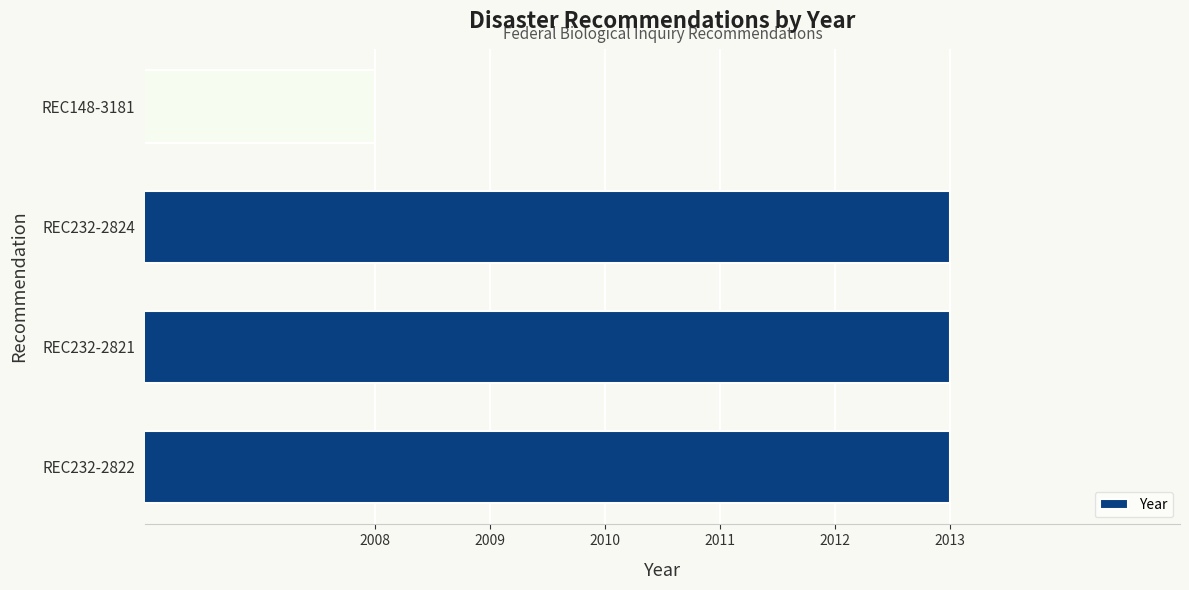

What is the difference between the maximum and minimum values?

5